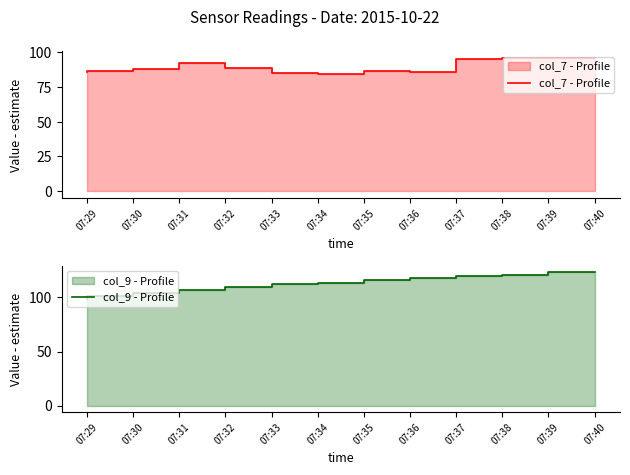

Which category has the lowest value across all series?

07:35